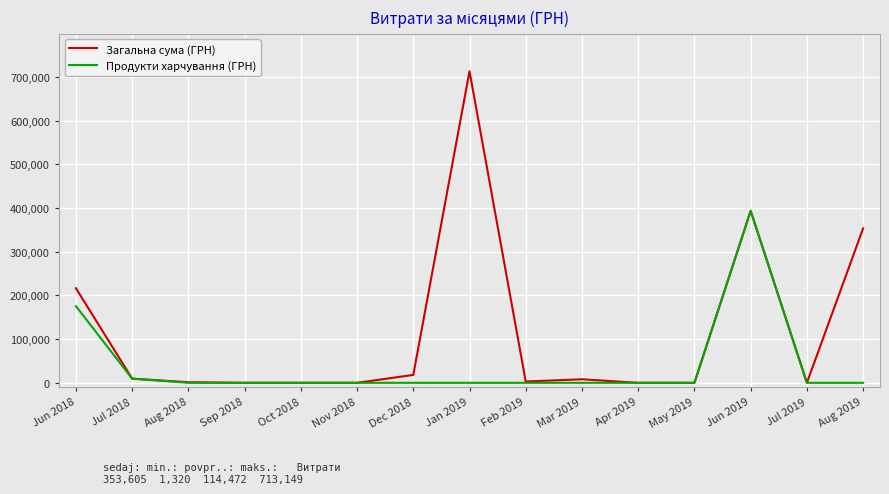

At how many categories does at least one series exceed 192729?

4